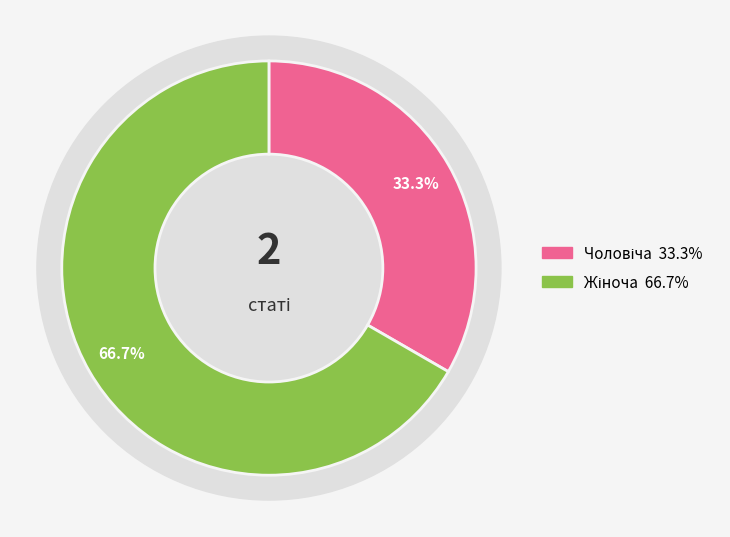

To the nearest percent, what is the difference between the Чоловіча and Жіноча slice percentages?

33%